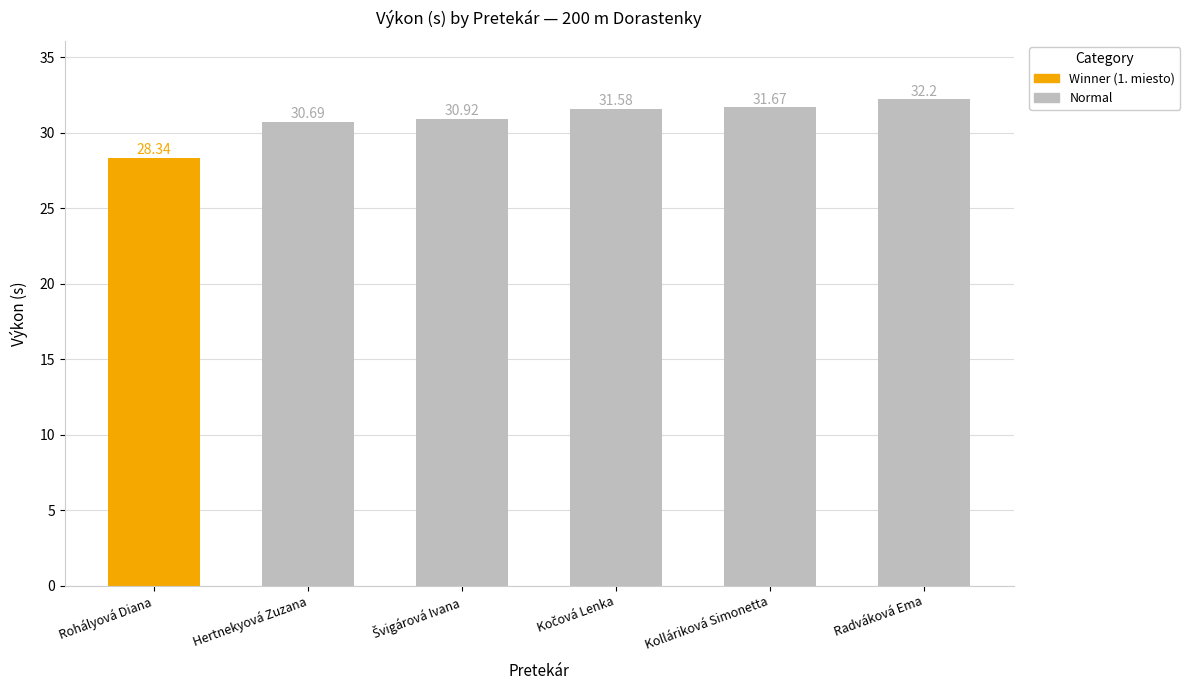

At which label is the value closest to 30?

Hertnekyová Zuzana